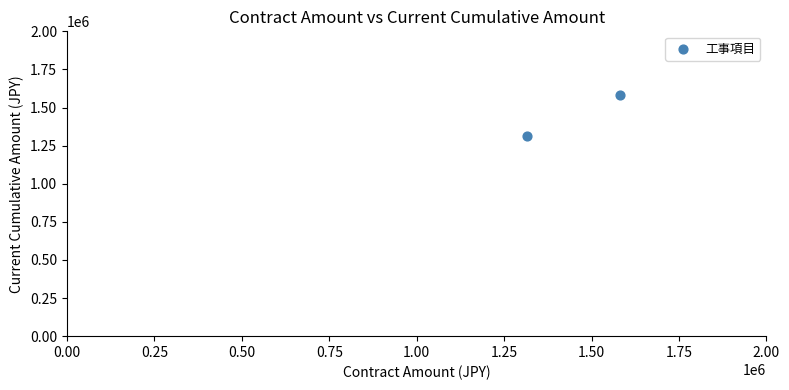

What is the average Y value?

1448875